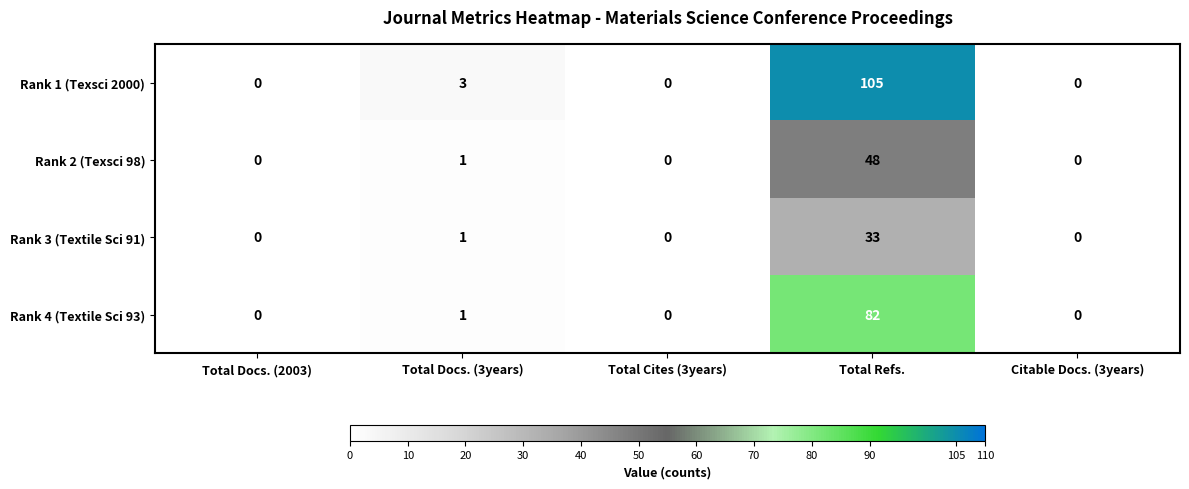

What is the average value of the Rank 4 (Textile Sci 93) series?

17